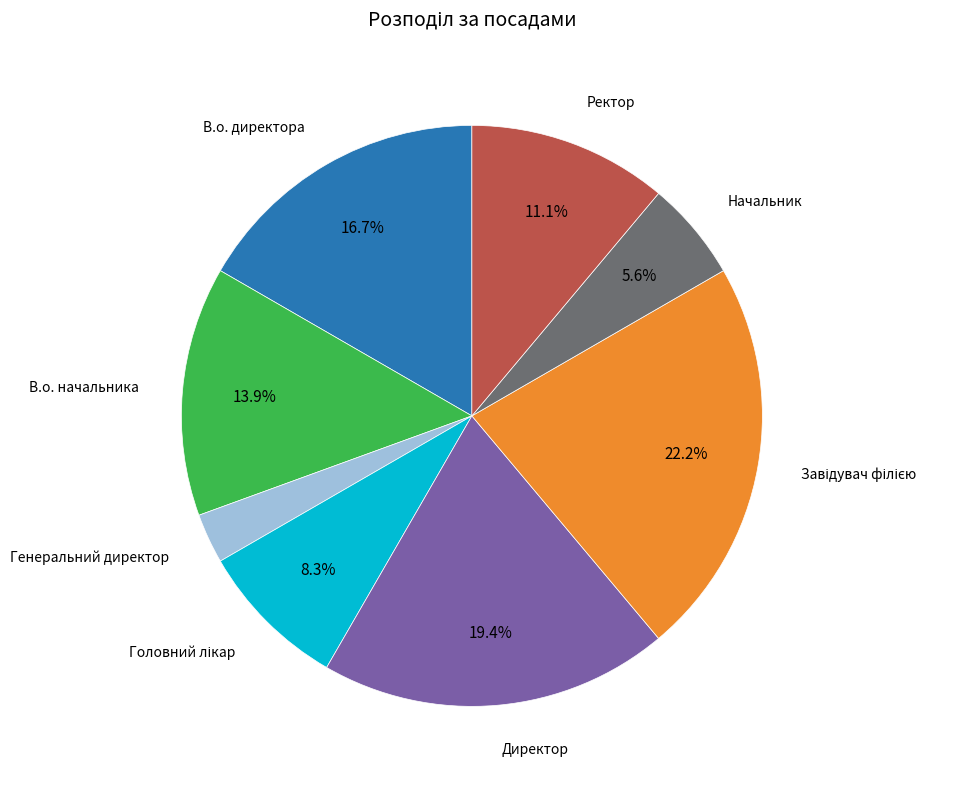

Does any single category account for the majority?

No